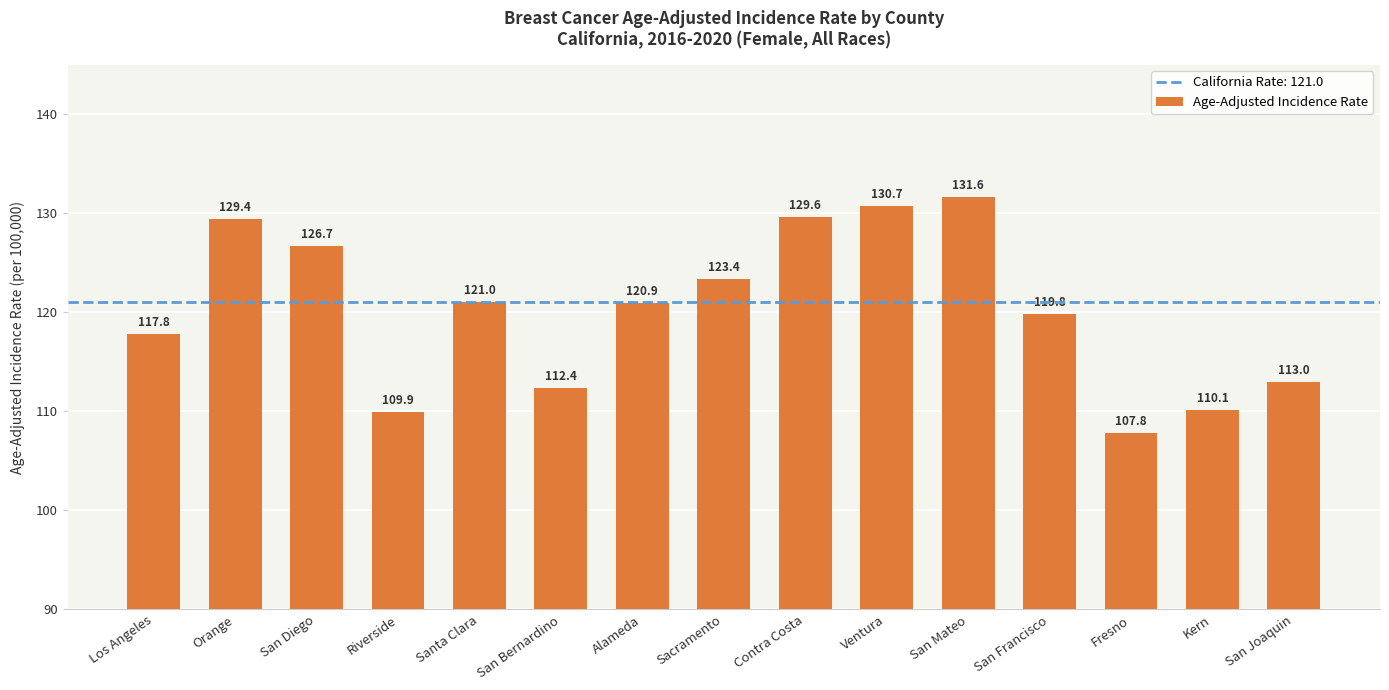

Are the bars horizontal?

No